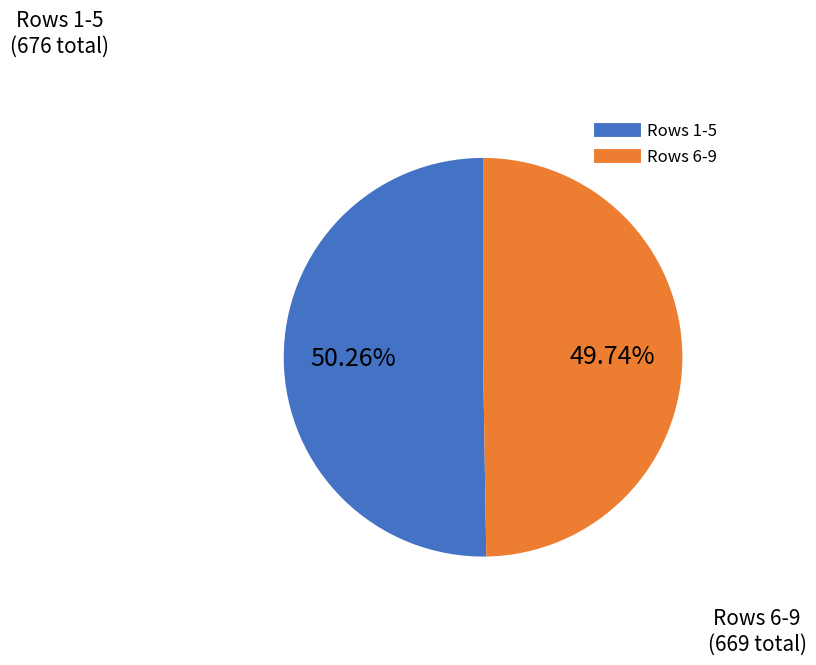

Is there a majority slice in this chart?

Yes